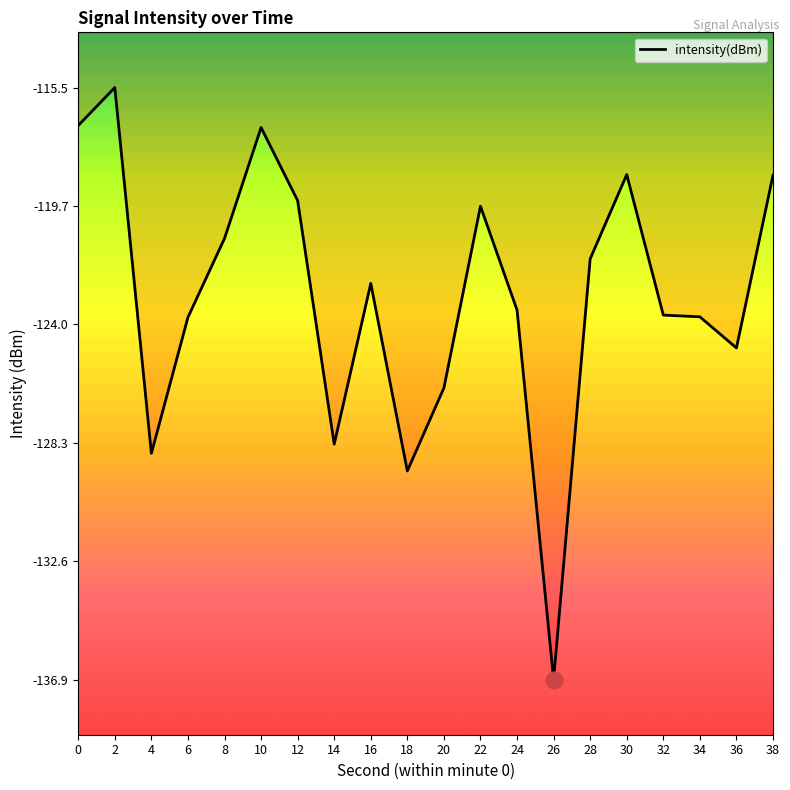

Read the value at 10.

-116.9